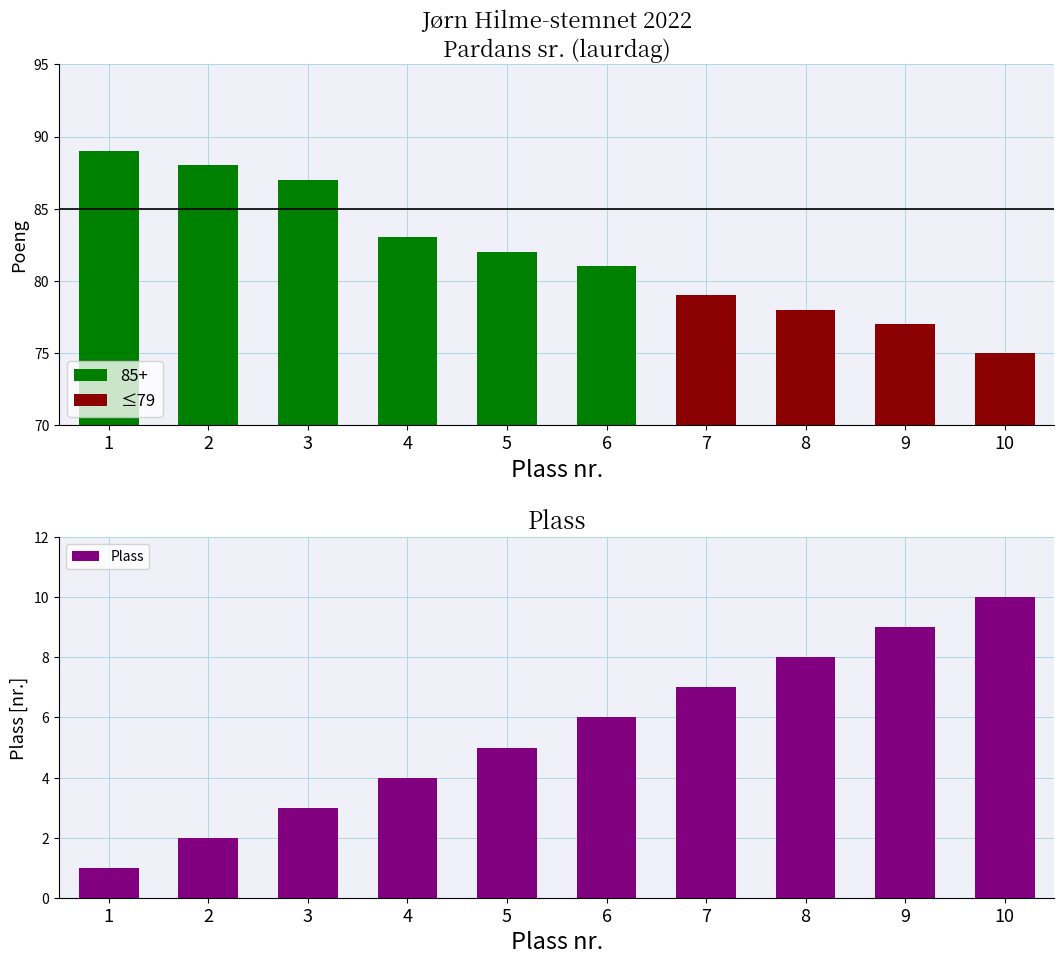

What is the total value across all series at 9?

86